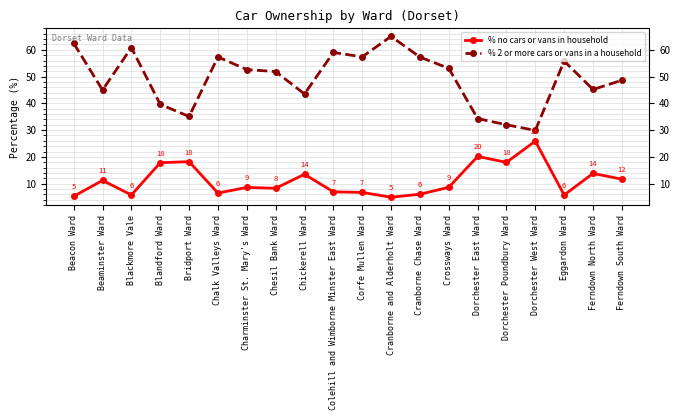

True or false: % 2 or more cars or vans in a household has more than 2 points higher than both neighbors.

True